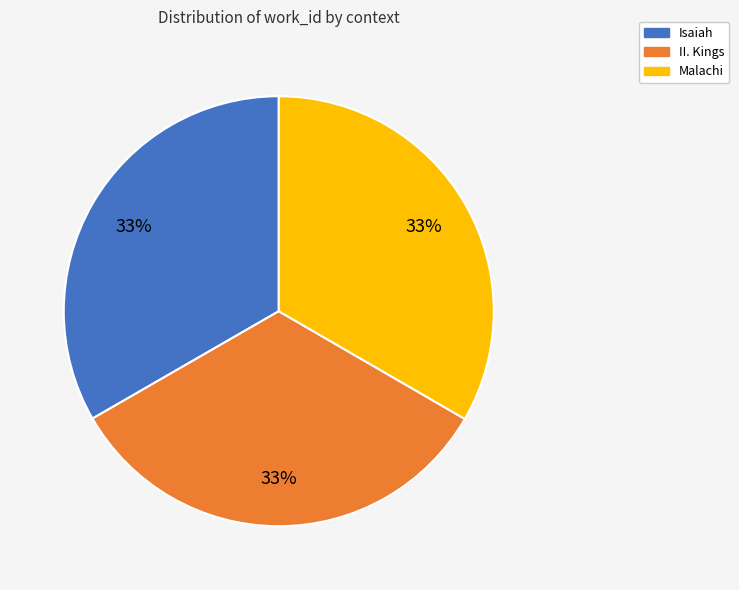

To the nearest percent, what is the average slice percentage?

33%